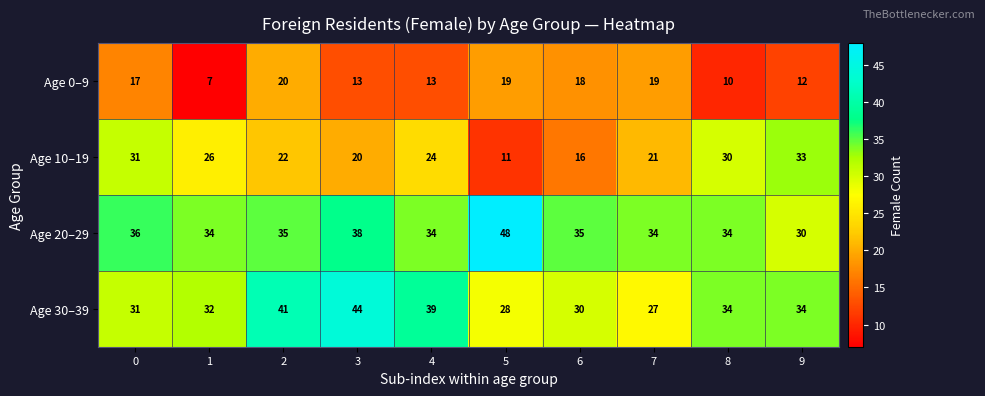

What is the maximum value shown in the chart?

48